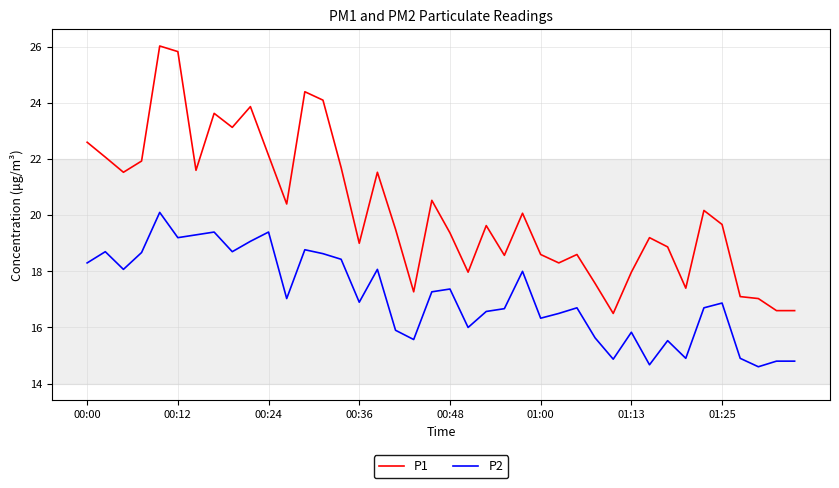

List the series in order of their overall mean, lowest first.

P2, P1